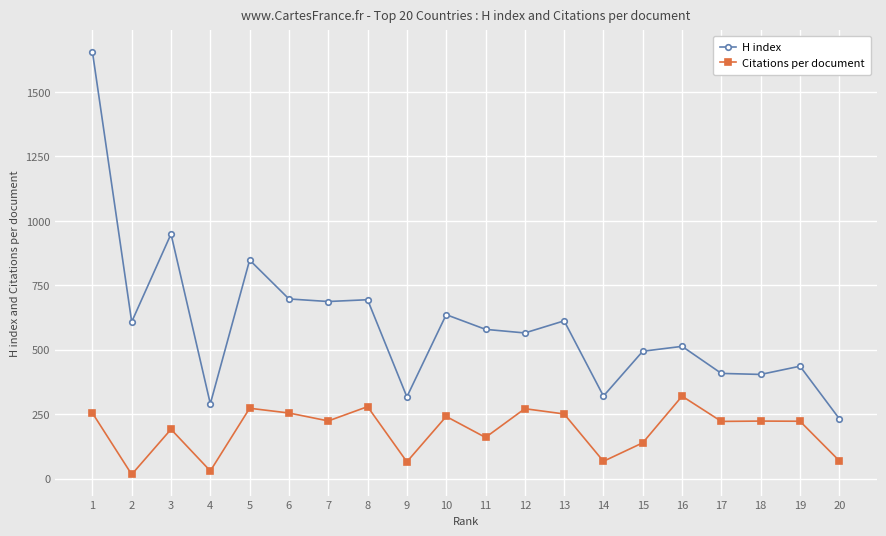

Which series has the widest spread of values?

H index